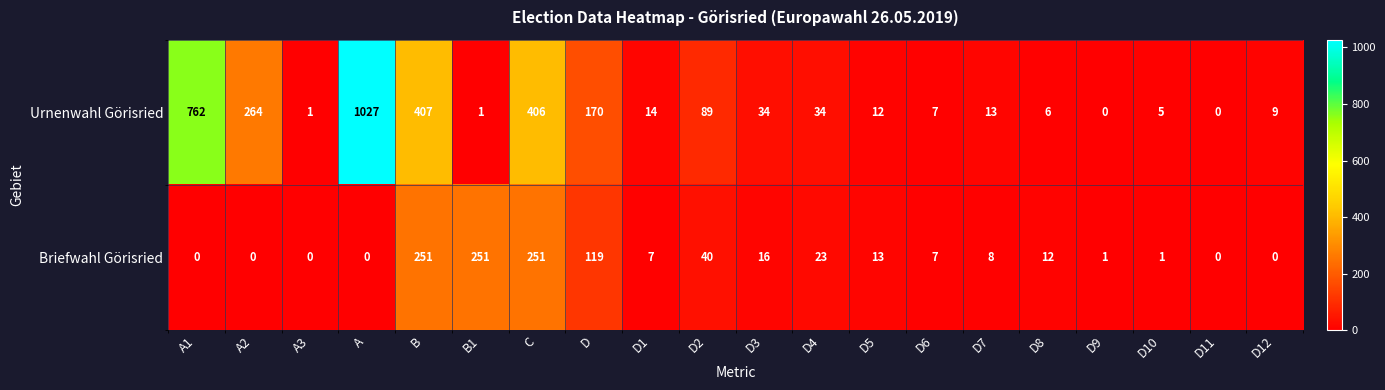

At which label is Briefwahl Görisried closest to 125?

D